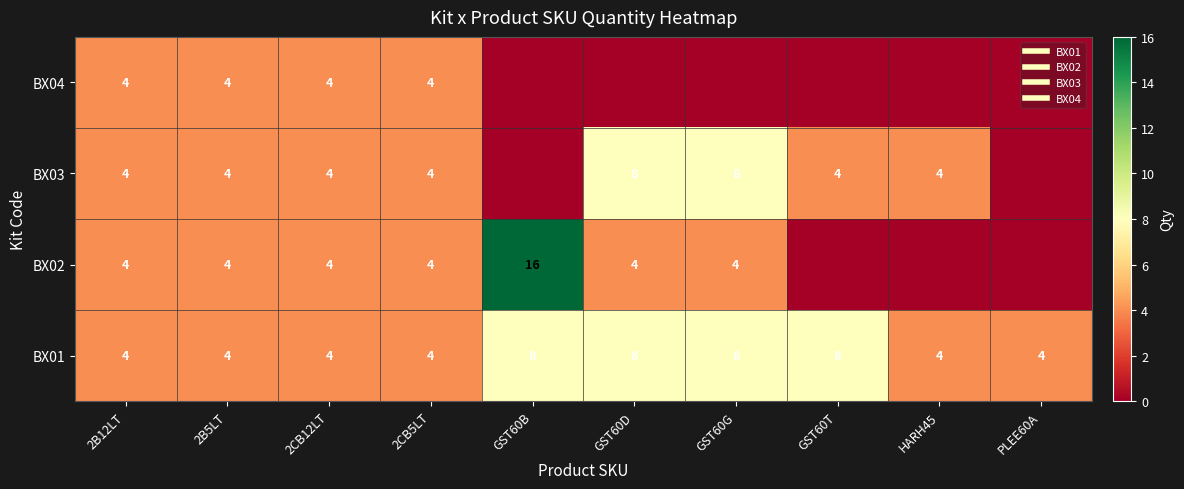

At which category is the sum across all series the highest?

GST60B